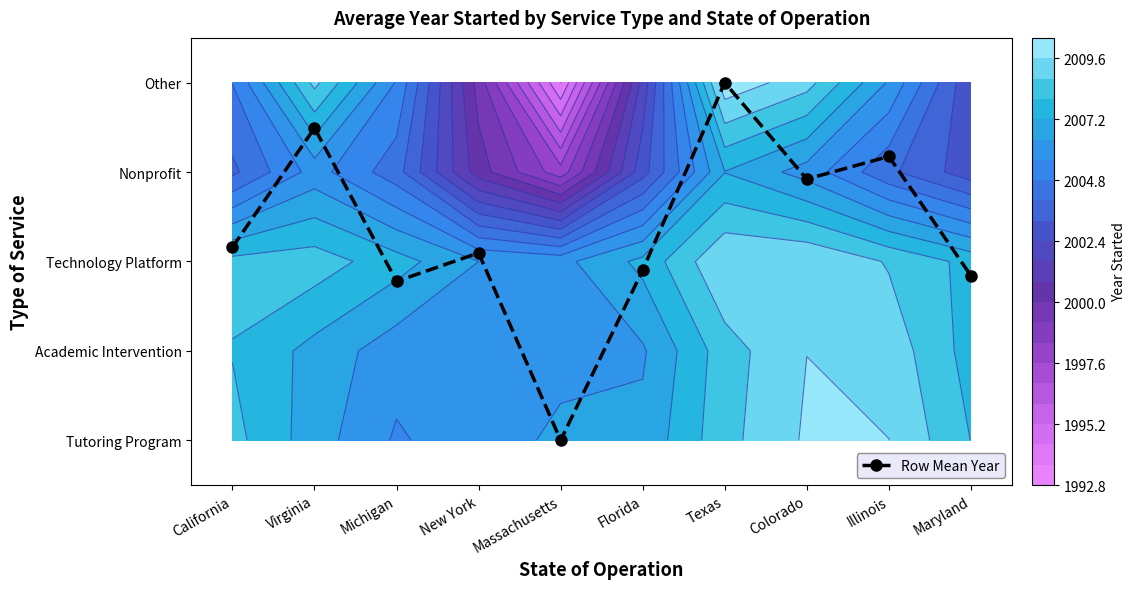

Reading left to right, what are all the values shown in this chart?

2.2	3.5	1.8	2.1	0.0	1.9	4.0	2.9	3.2	1.8